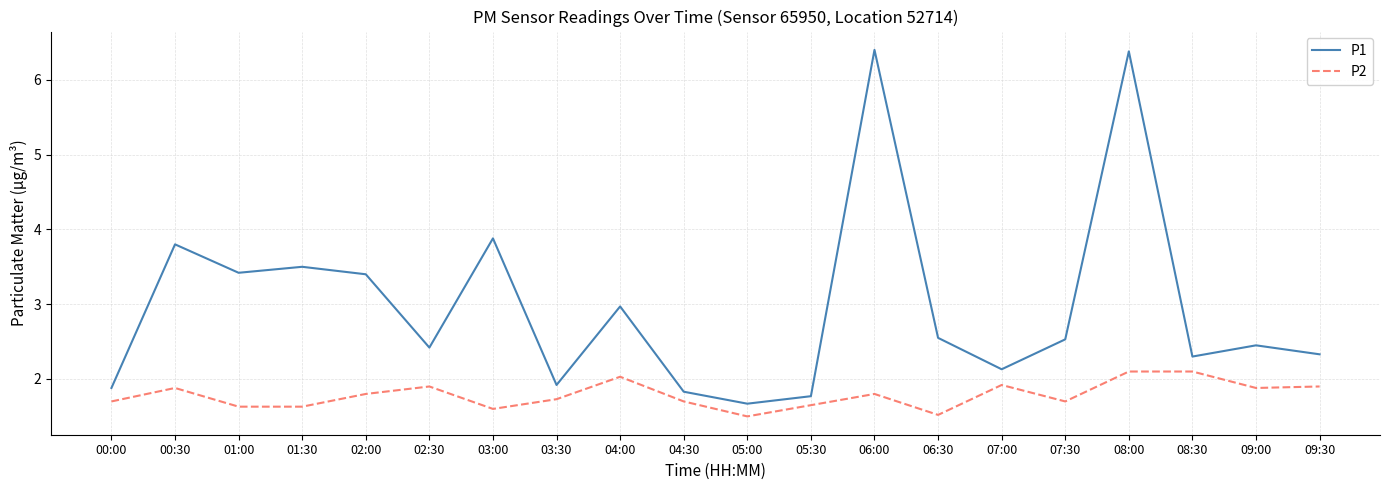

Between 05:30 and 09:00, which series saw the biggest shift?

P1